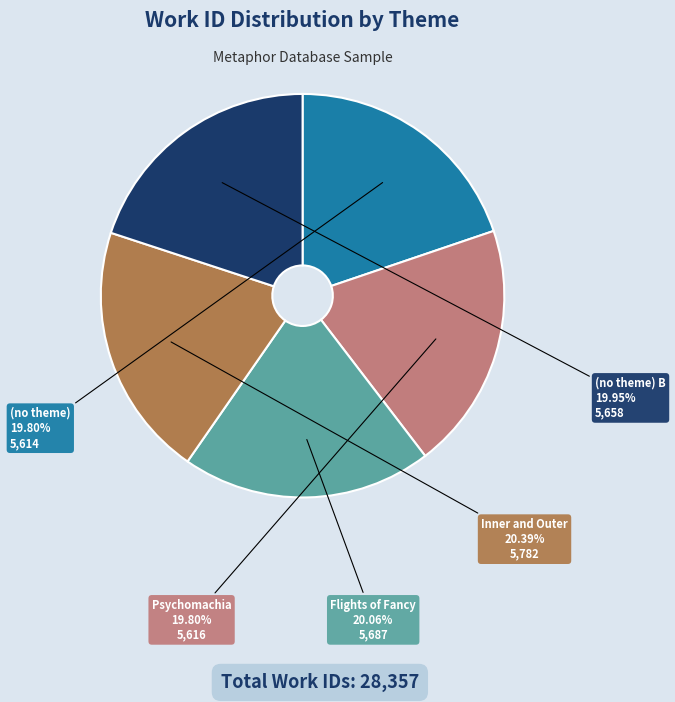

Between Psychomachia and Inner and Outer, which is larger?

Inner and Outer